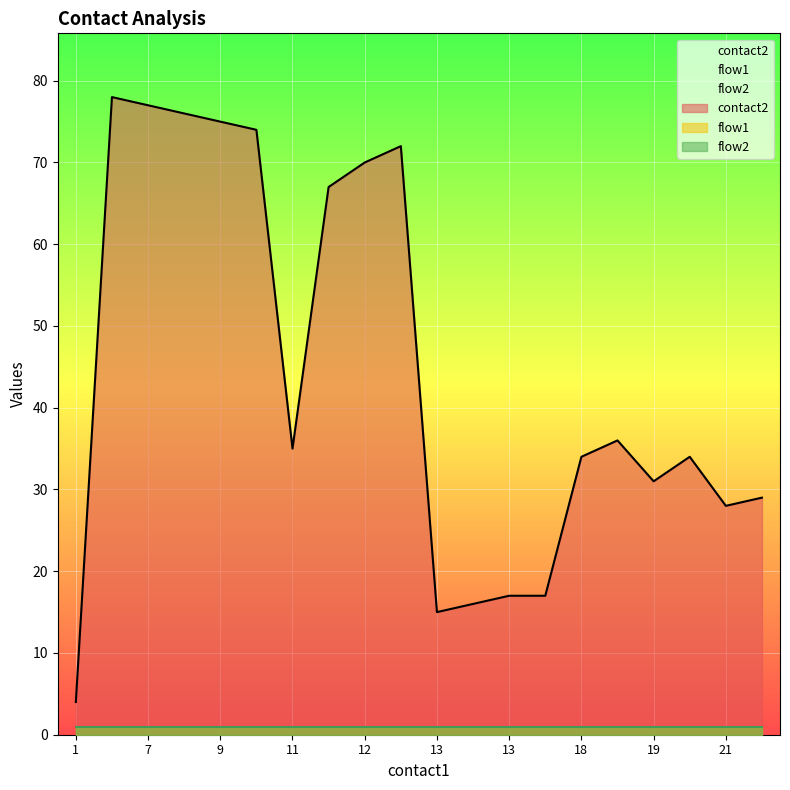

At which category is the sum across all series the highest?

6